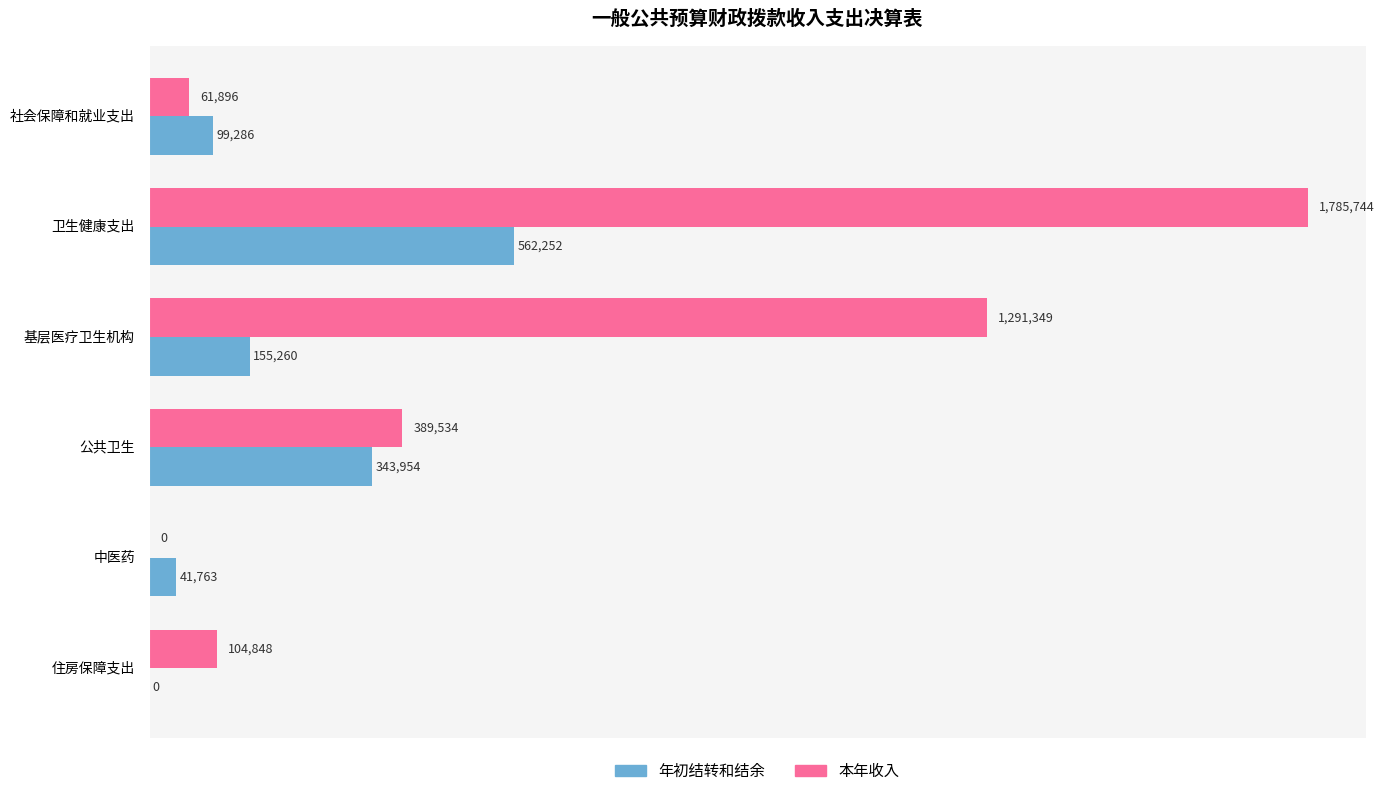

What are all the series names shown in the legend?

年初结转和结余, 本年收入